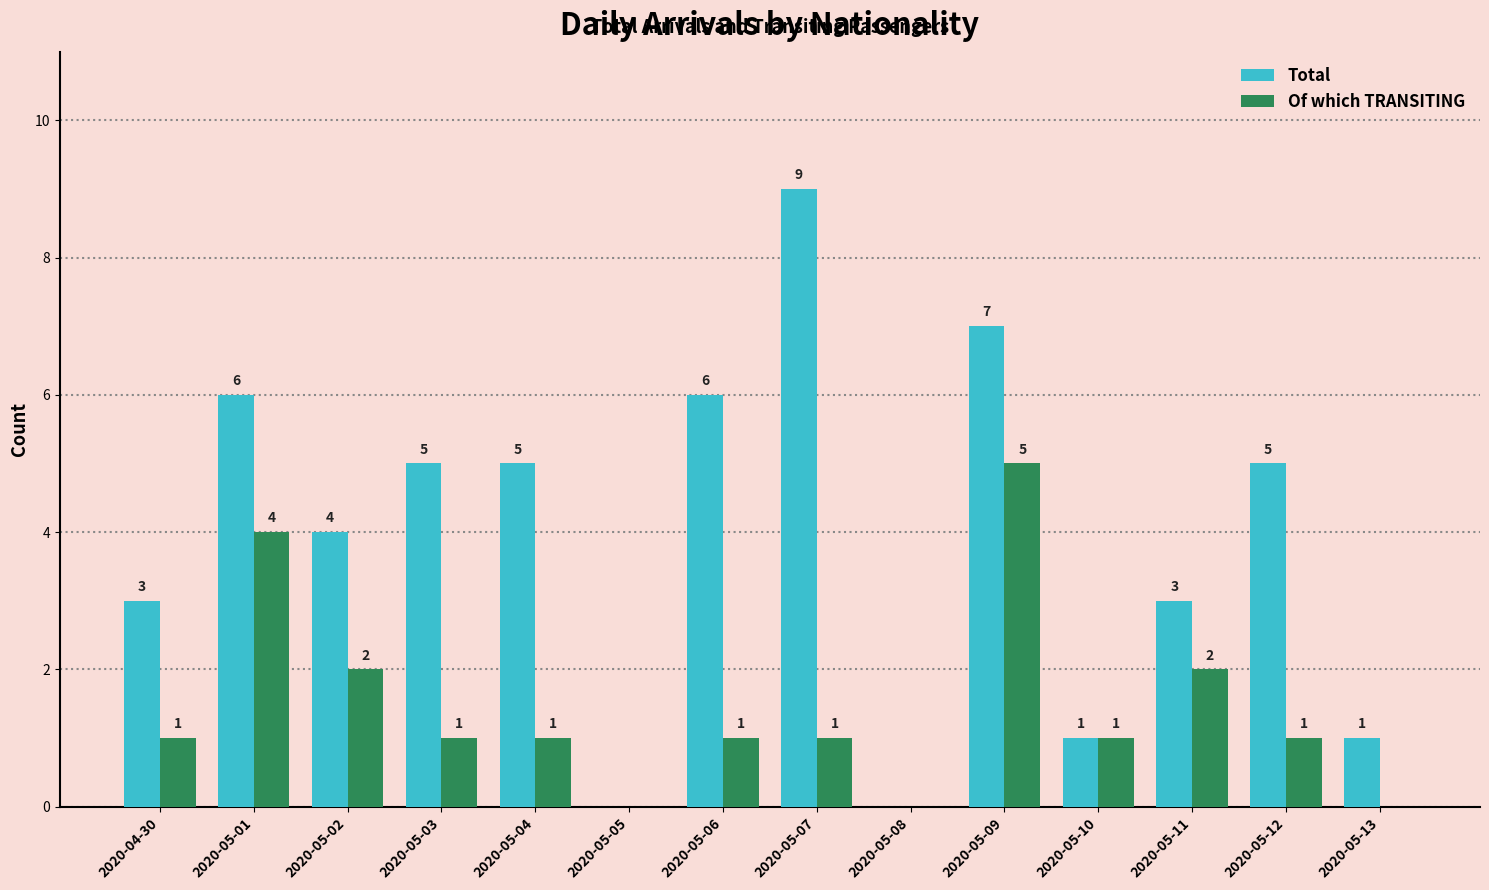

What is the total value across all series at 2020-05-02?

6